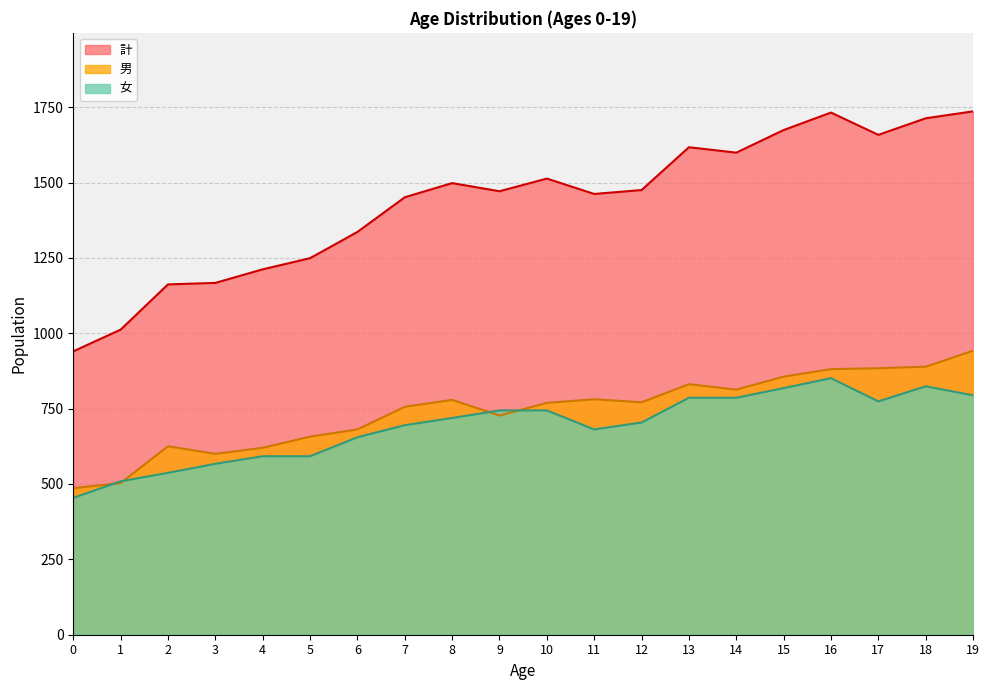

Which series ends up on top after the final intersection of 女 and 男?

男